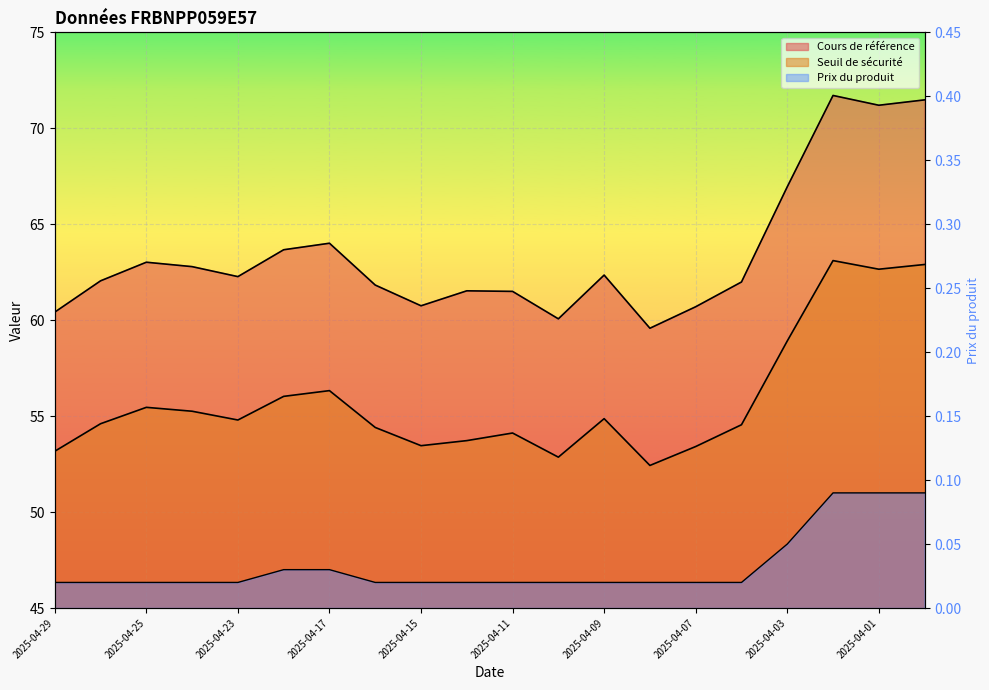

What is the difference between the highest and lowest values at 2025-04-11?

61.5